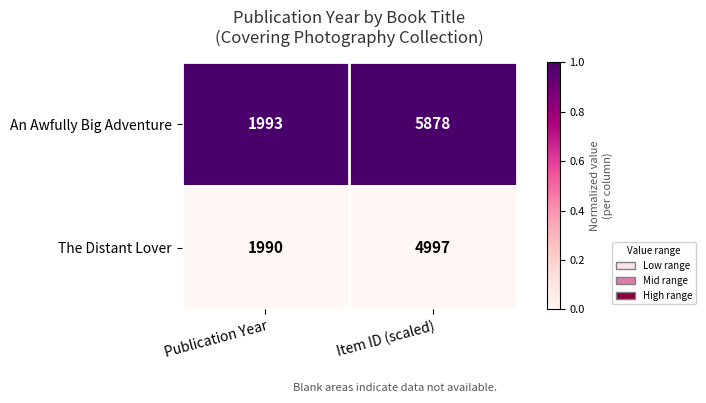

What is the sum of the An Awfully Big Adventure values at Publication Year and Item ID (scaled)?

7871